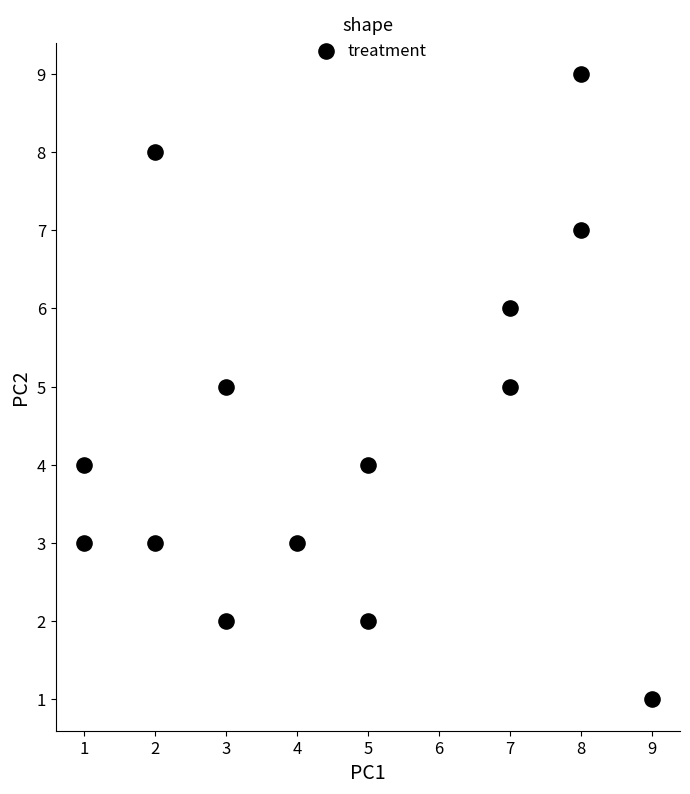

What is the range of Y values (max minus min)?

8